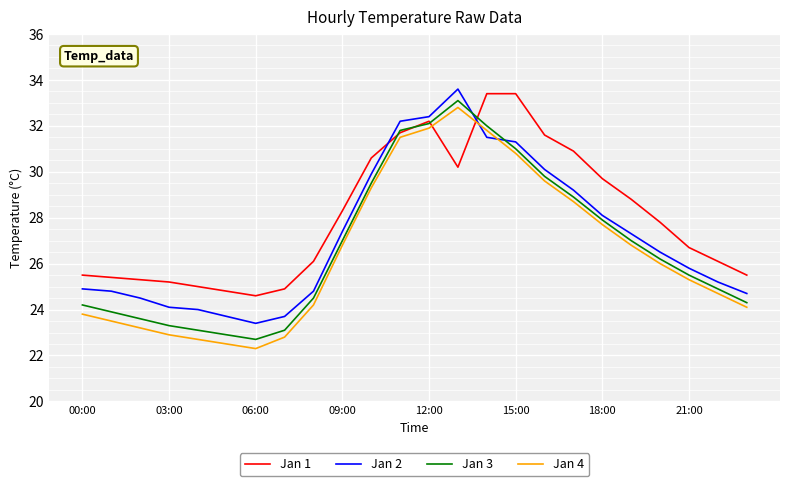

True or false: Jan 4 and Jan 1 intersect in this chart.

True